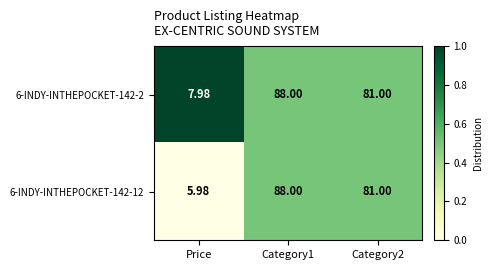

Is the value of 6-INDY-INTHEPOCKET-142-12 at Category2 greater than the value of 6-INDY-INTHEPOCKET-142-2 at Category1?

No